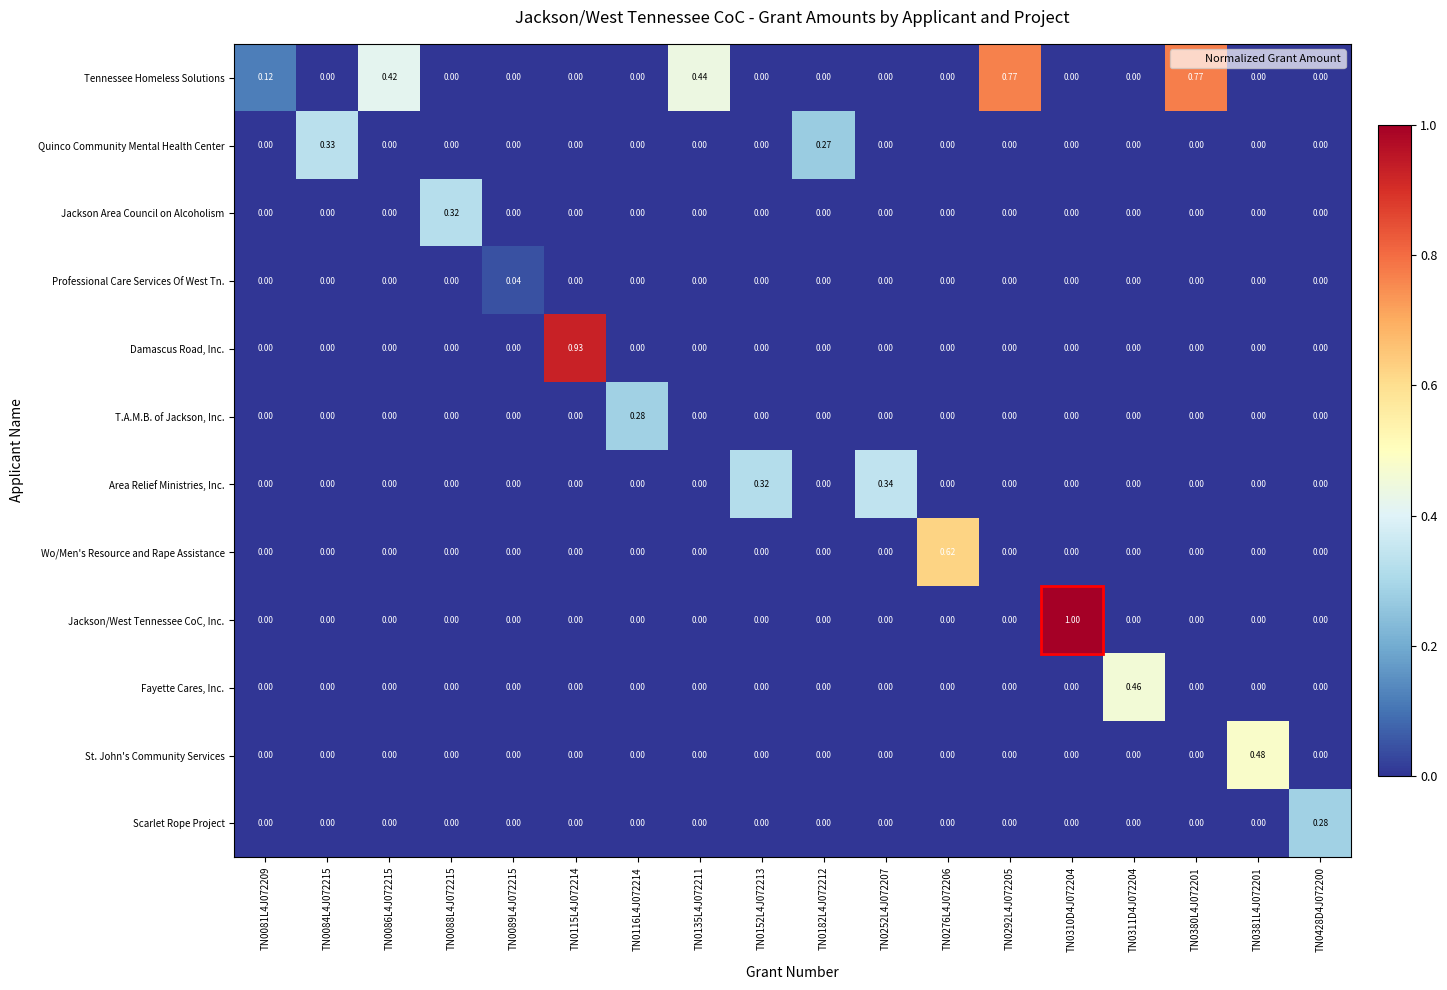

Which series has the largest total across all categories?

Tennessee Homeless Solutions